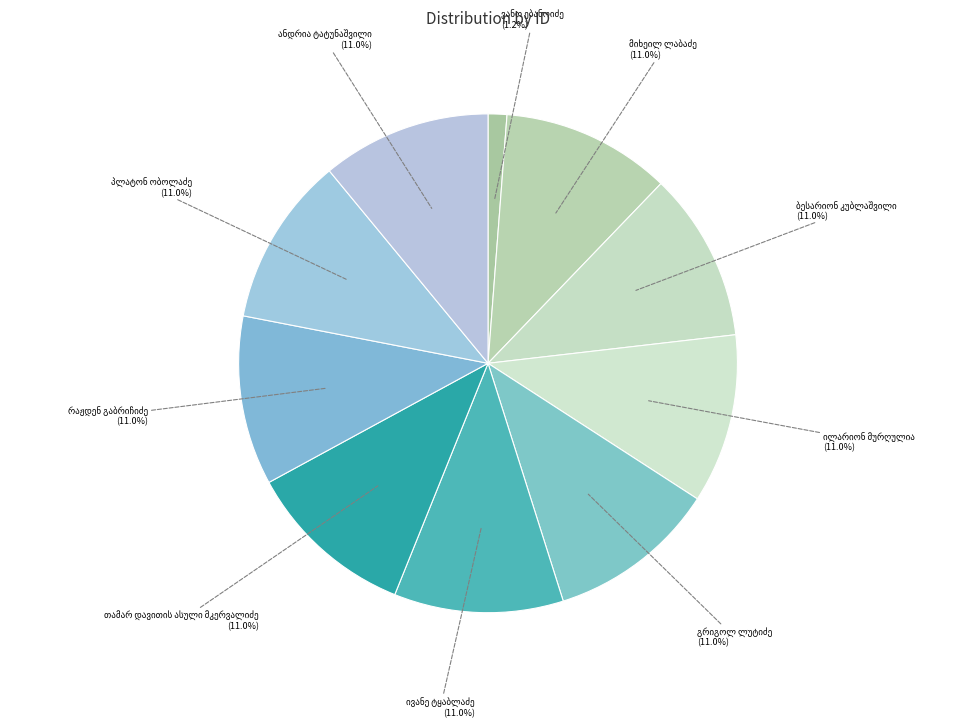

Is there any slice that represents more than half of the pie?

No